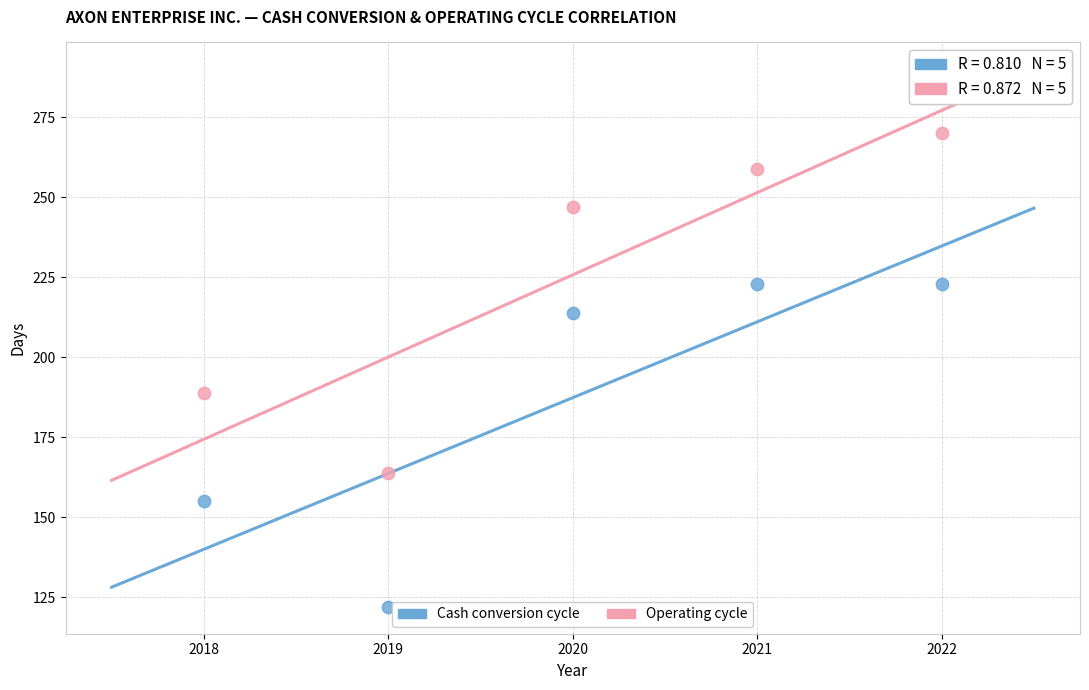

What are all the series names shown in the legend?

Cash conversion cycle, Operating cycle